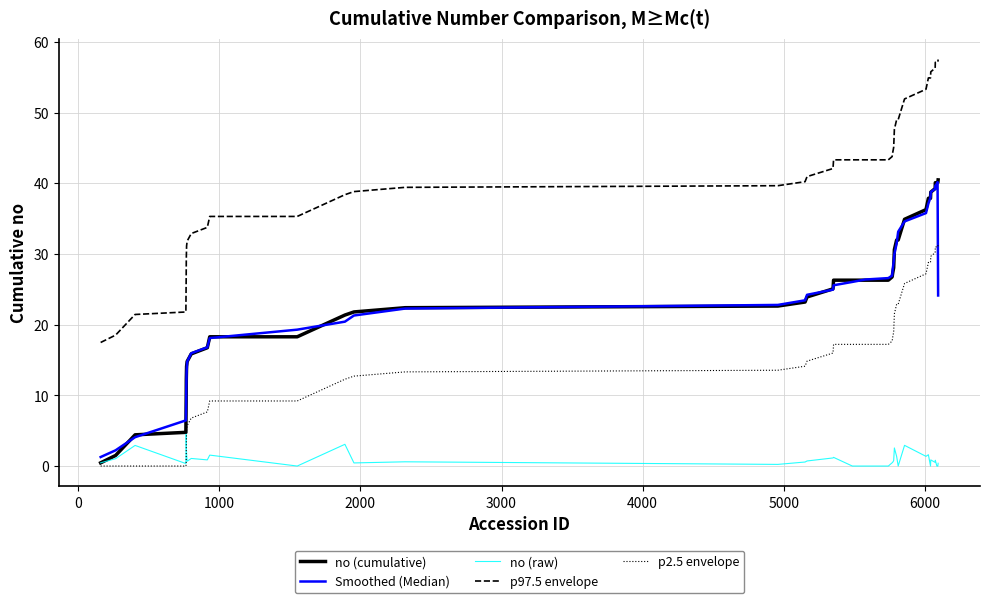

Which series has the largest total across all categories?

p97.5 envelope